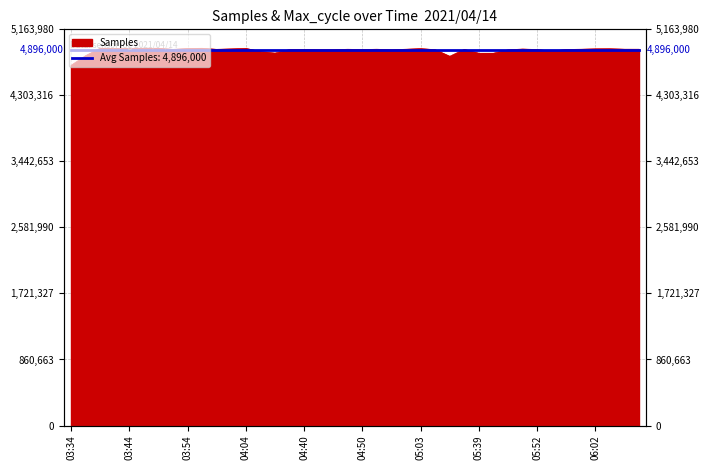

At which category does the chart reach its minimum across all series?

03:34